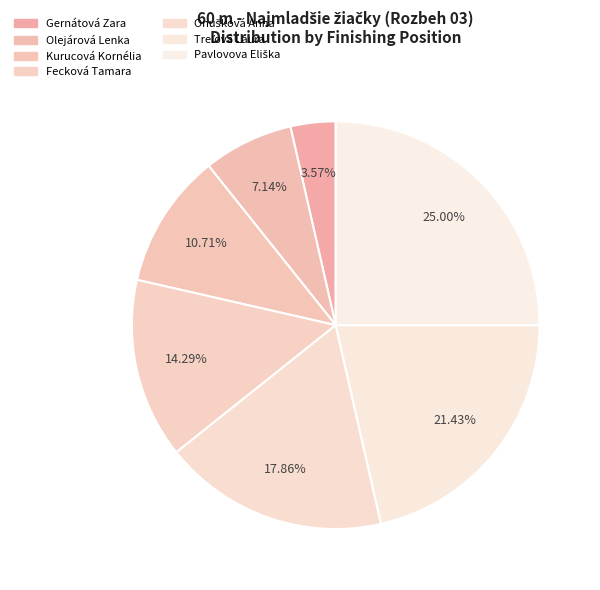

Combined, what portion of the pie is Olejárová Lenka and Treľová Laura?

28.6%